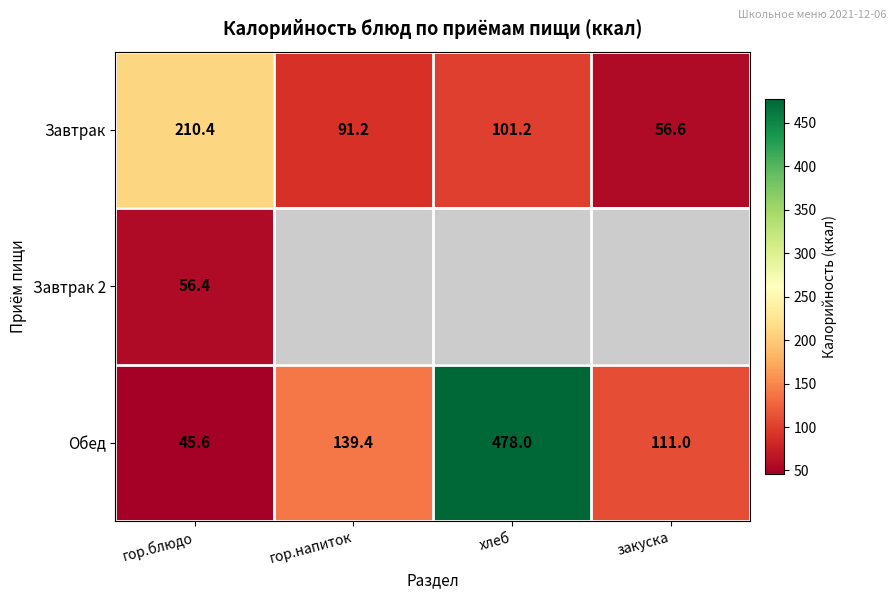

What is the sum of the Завтрак values at гор.блюдо and гор.напиток?

301.6